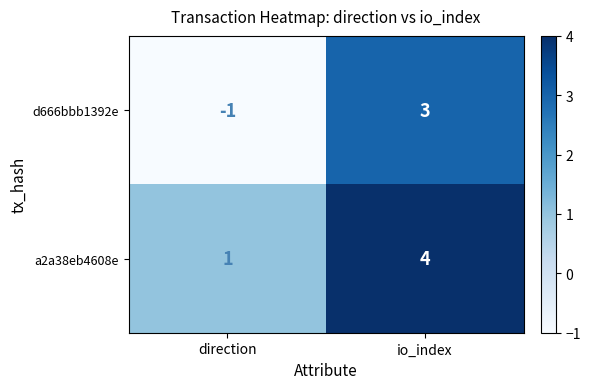

Which series changed the most between direction and io_index?

d666bbb1392e